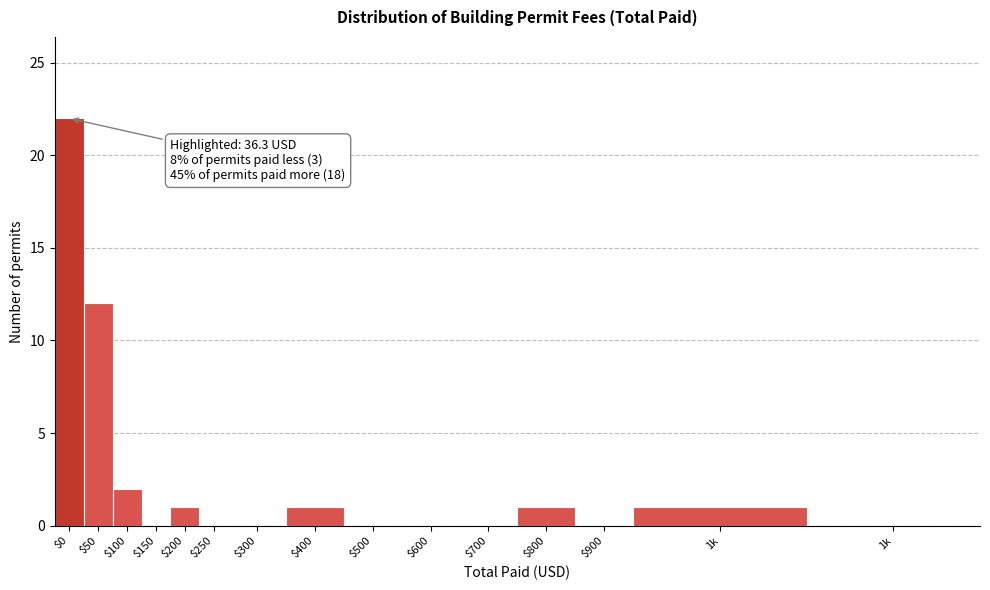

How many series are shown in this chart?

1